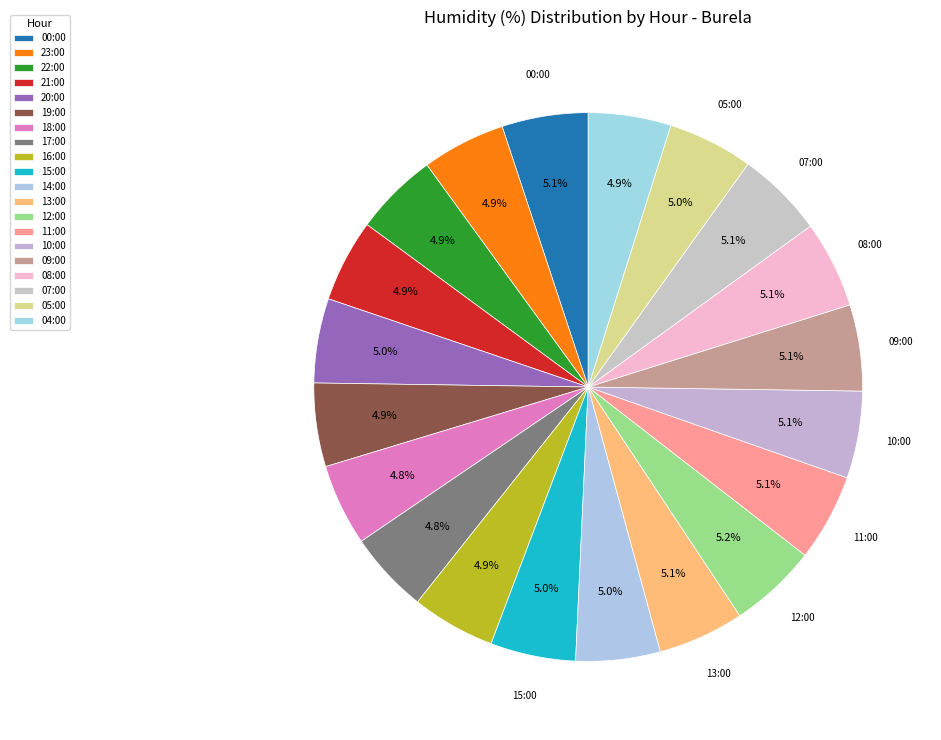

To the nearest percent, what percentage of the pie is 05:00?

5%